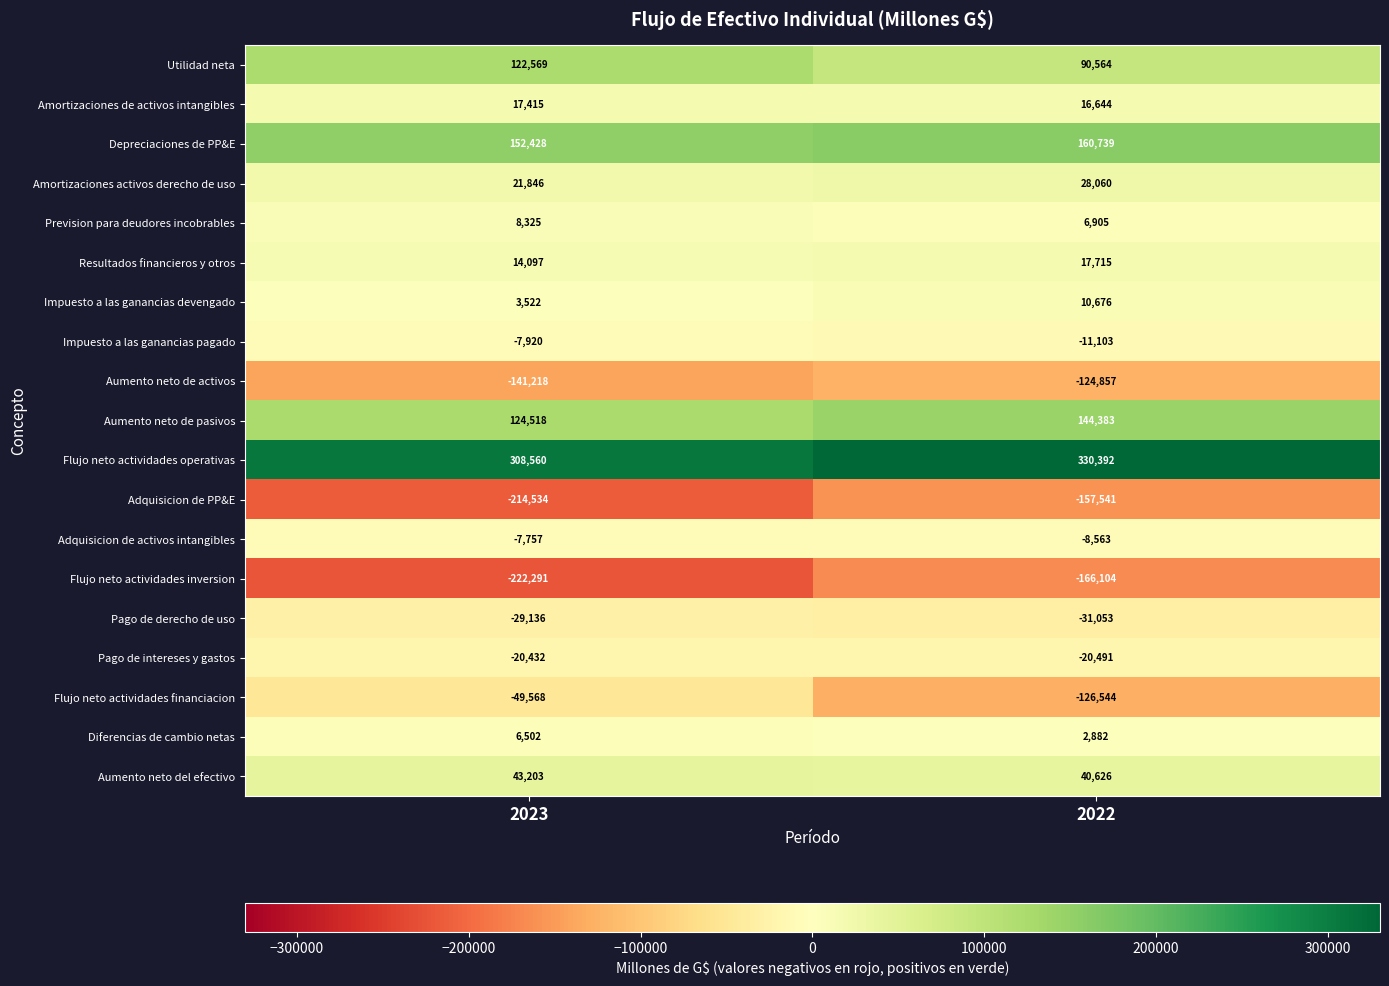

Which series has the largest total across all categories?

Flujo neto actividades operativas